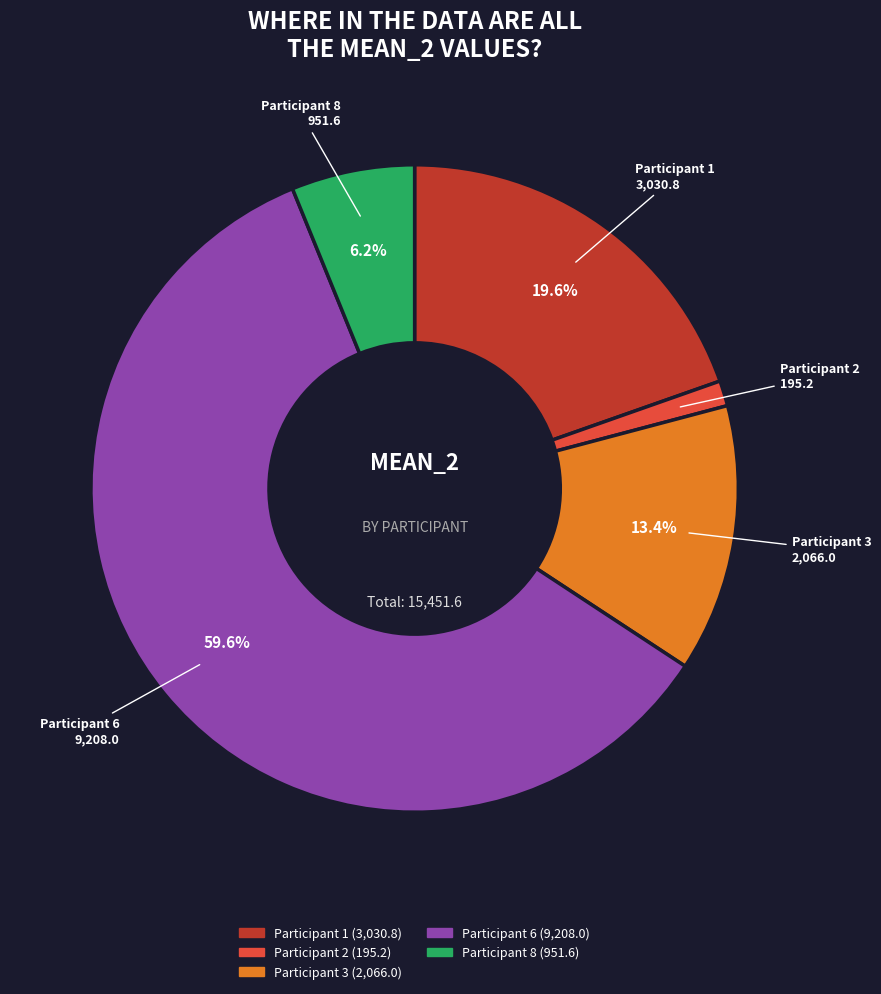

Rank the categories by value from lowest to highest.

Participant 2, Participant 8, Participant 3, Participant 1, Participant 6